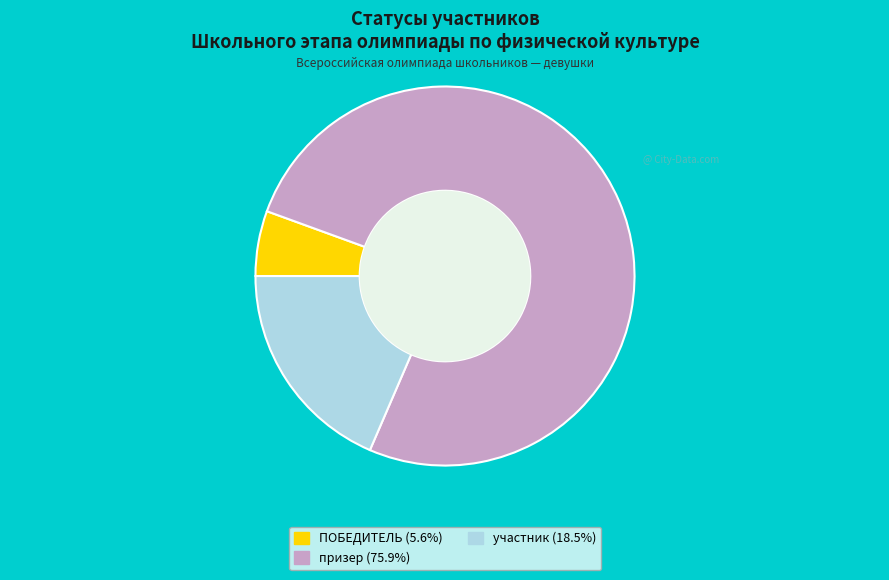

Combined, do призер (75.9%) and участник (18.5%) account for over 50%?

Yes